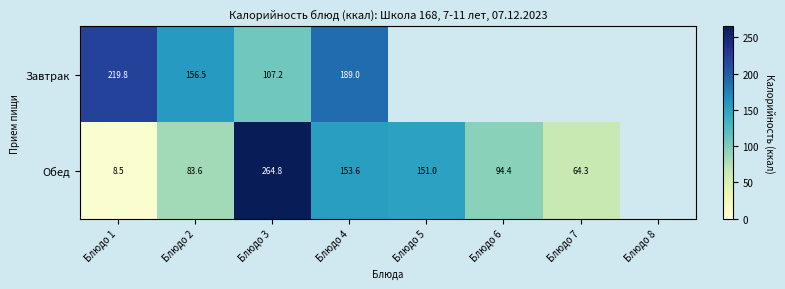

The value of Обед at Блюдо 6 is 163.3. True or false?

False